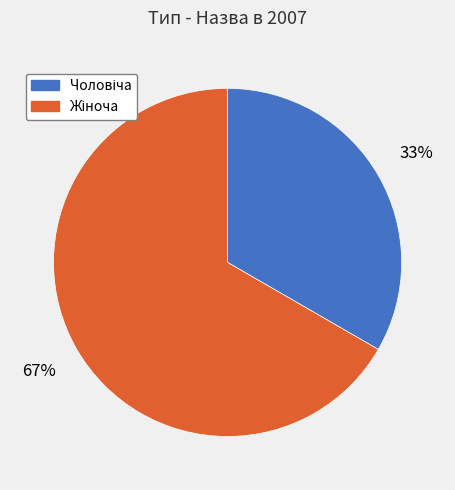

To the nearest percent, what is the average slice percentage?

50%